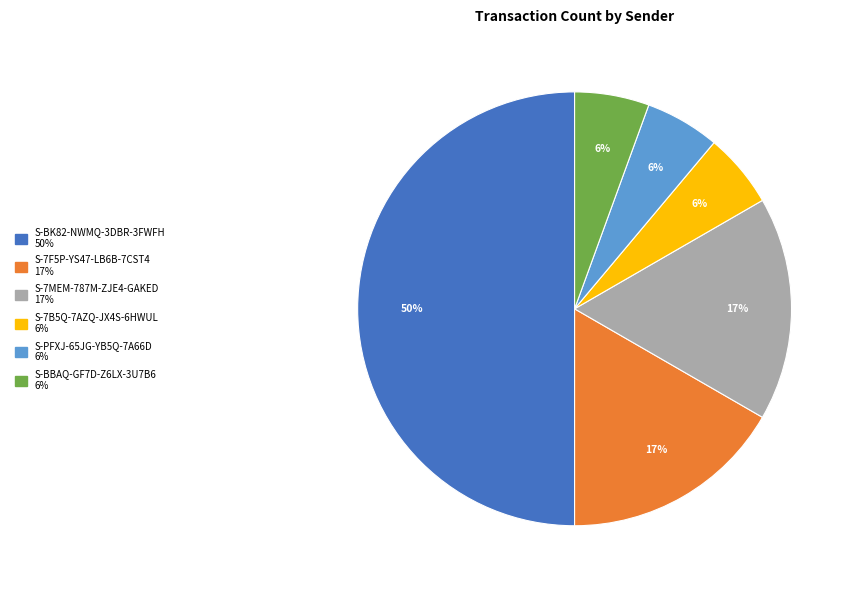

To the nearest percent, what is the average slice percentage?

17%